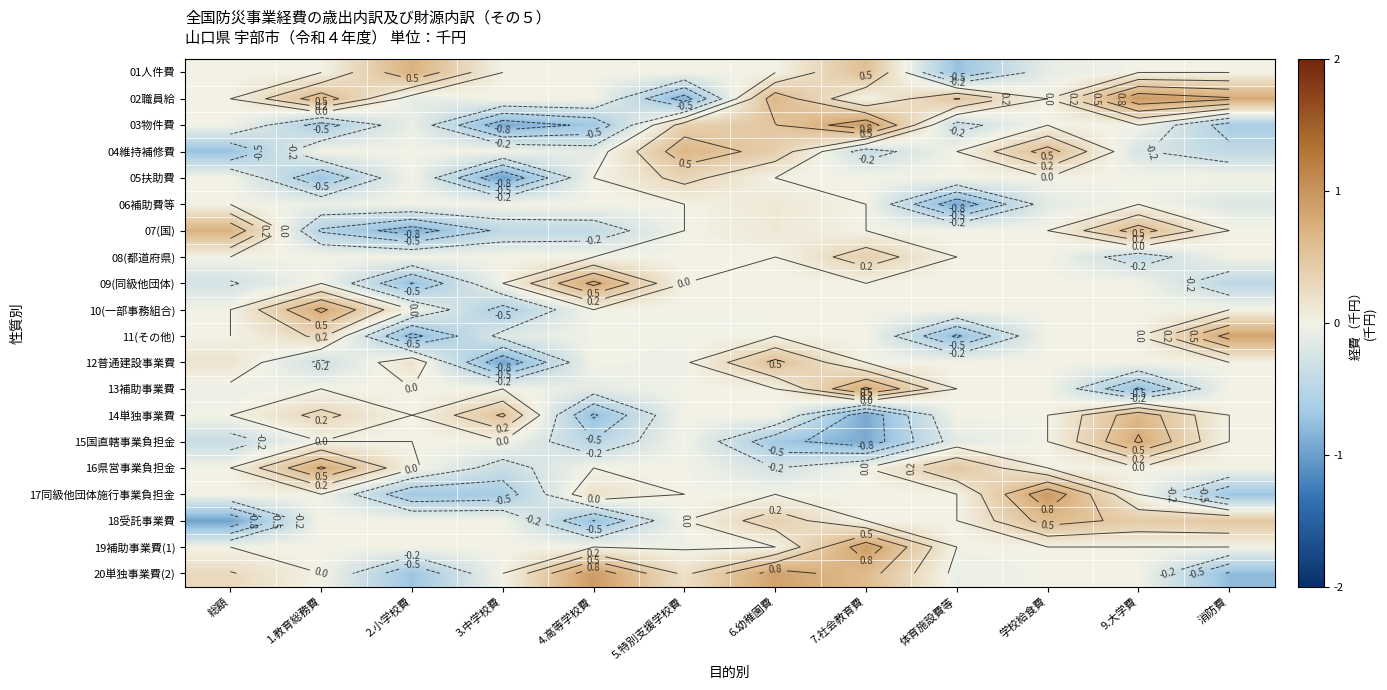

At how many categories does at least one series exceed 0?

12